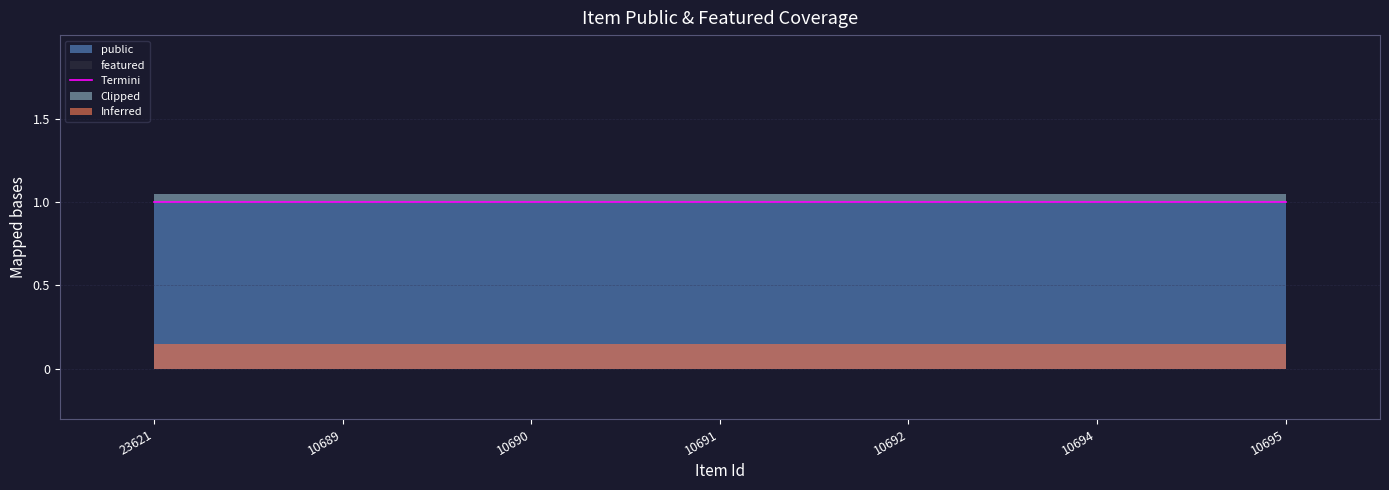

At which label is public closest to 1?

23621